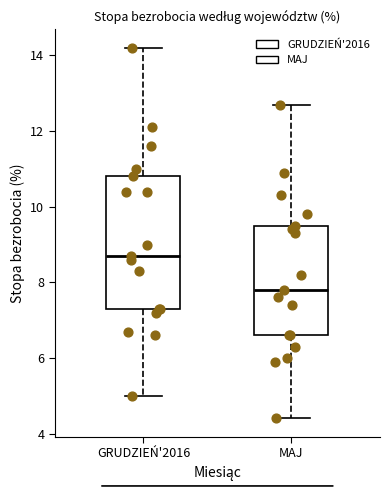

Where is the lower edge of the box for GRUDZIEŃ'2016 on the y-axis? The values are not printed on the chart, so give them approximately, as read against the axis.

7.4